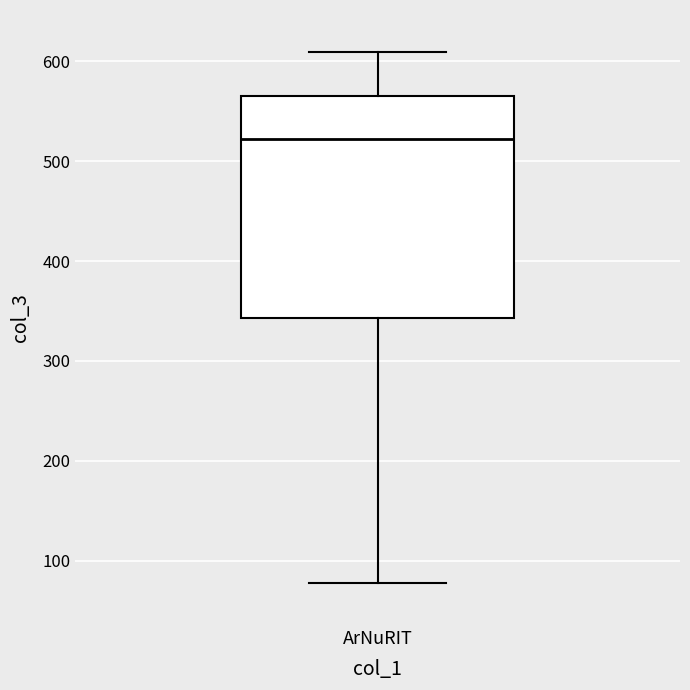

Where does the lower whisker of the box for ArNuRIT end on the y-axis? The values are not printed on the chart, so give them approximately, as read against the axis.

80